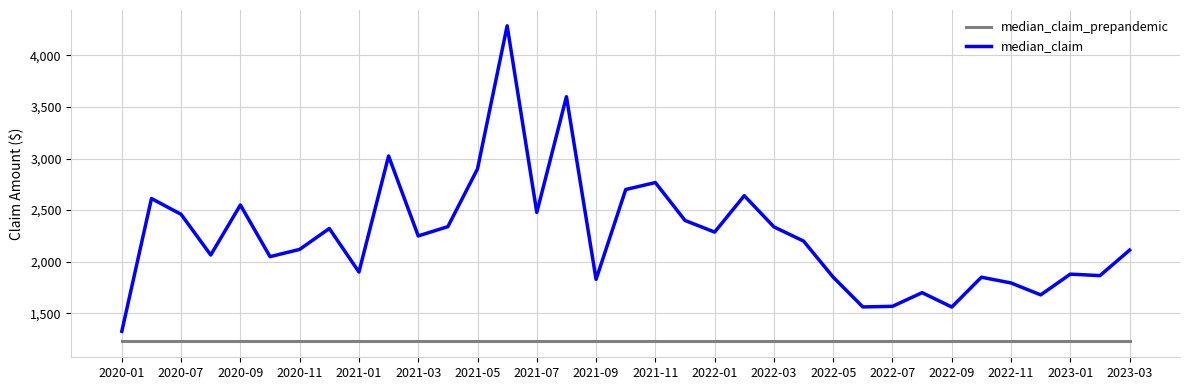

What is the minimum value for median_claim_prepandemic?

1226.5